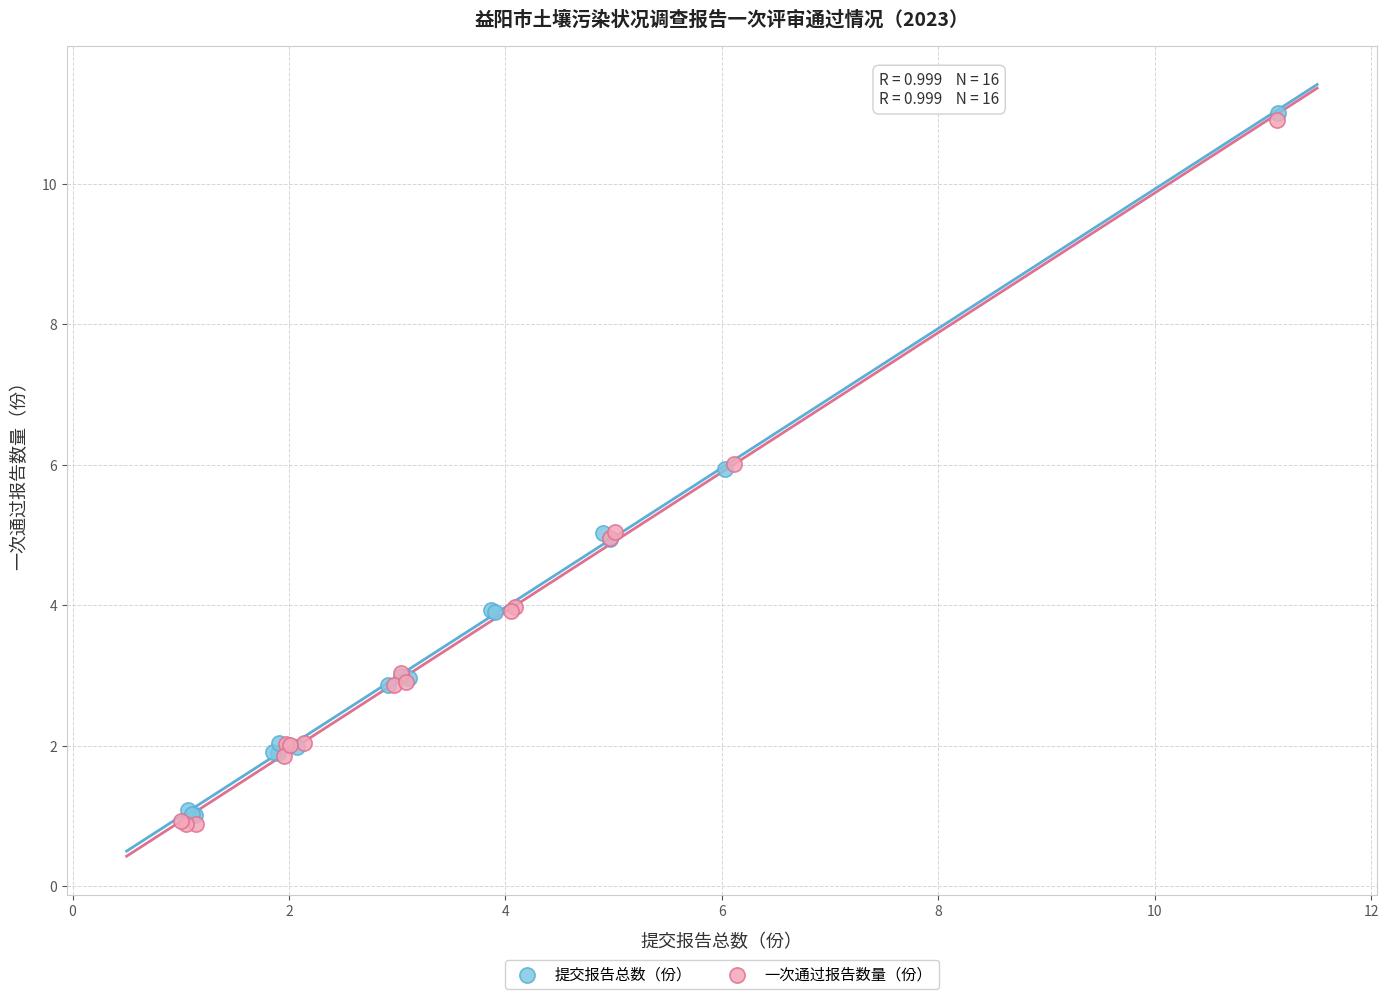

What are all the series names shown in the legend?

提交报告总数（份）, 一次通过报告数量（份）